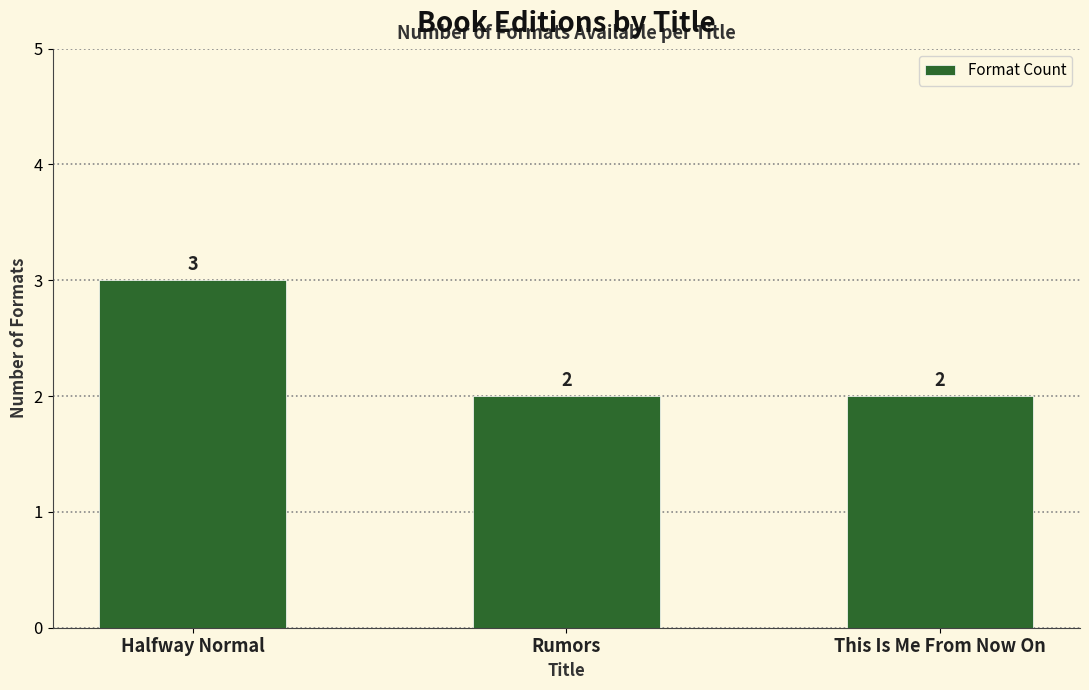

What is the value of the 2nd bar from the left?

2